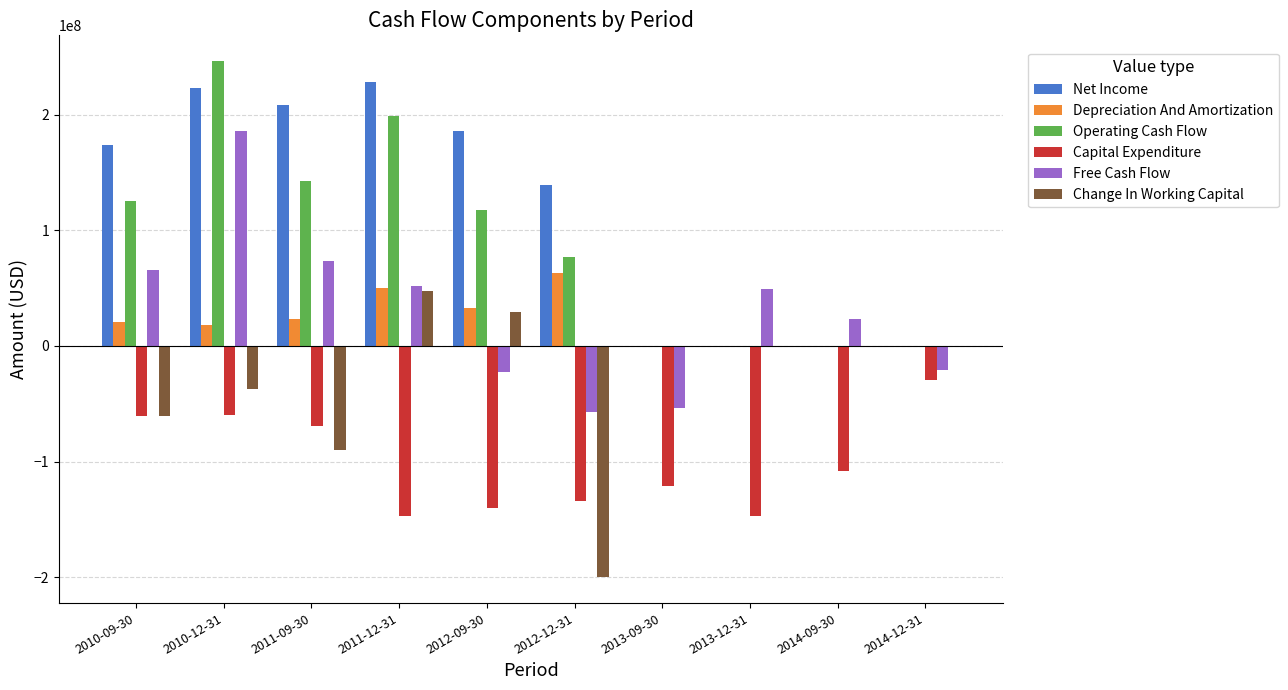

At which label does Change In Working Capital first exceed 0?

2011-12-31